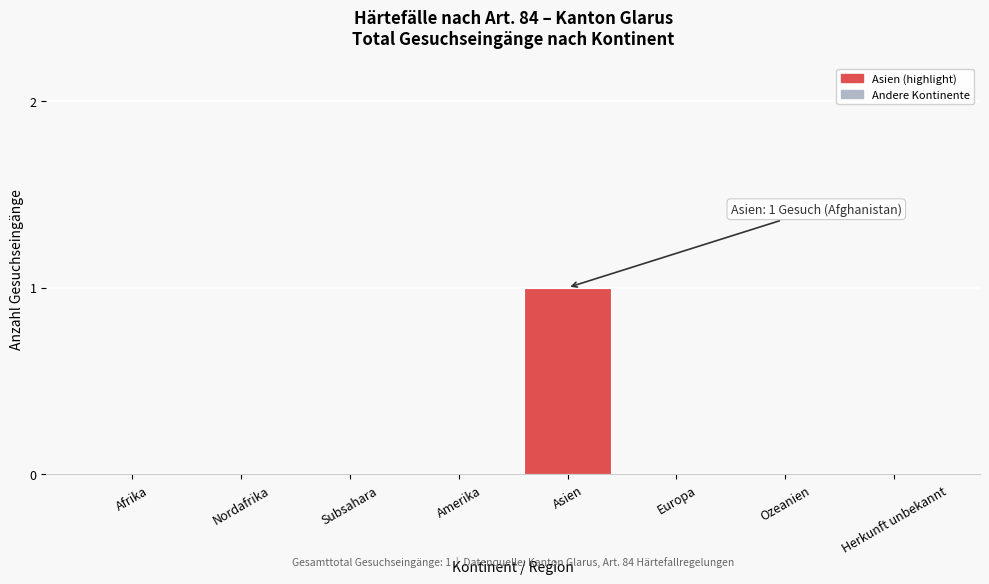

Reading left to right, list all the values displayed in this chart.

Afrika=0	Nordafrika=0	Subsahara=0	Amerika=0	Asien=1	Europa=0	Ozeanien=0	Herkunft unbekannt=0